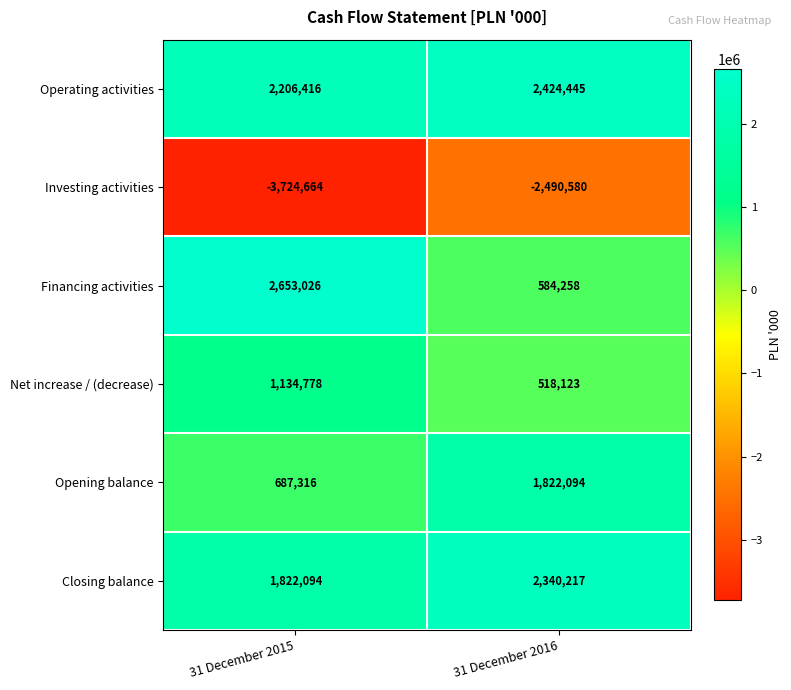

What is the difference between the highest and lowest values at 31 December 2015?

6377690